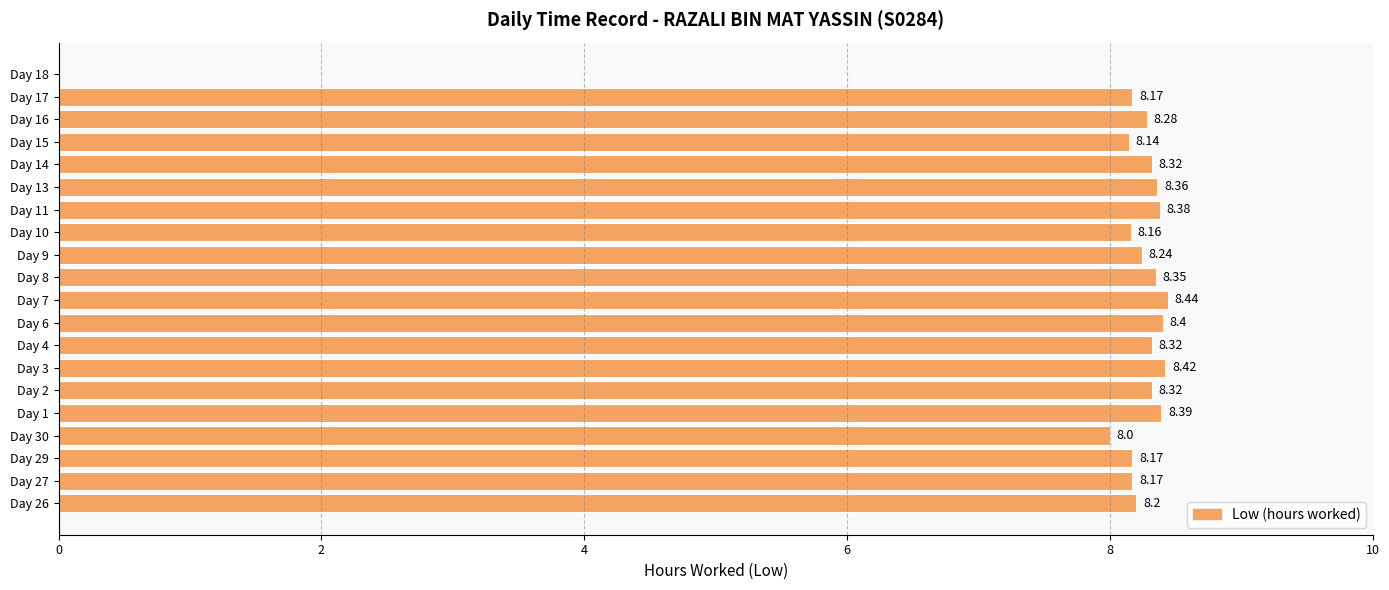

Approximately how many times larger is the value at Day 9 compared to Day 29?

1.0